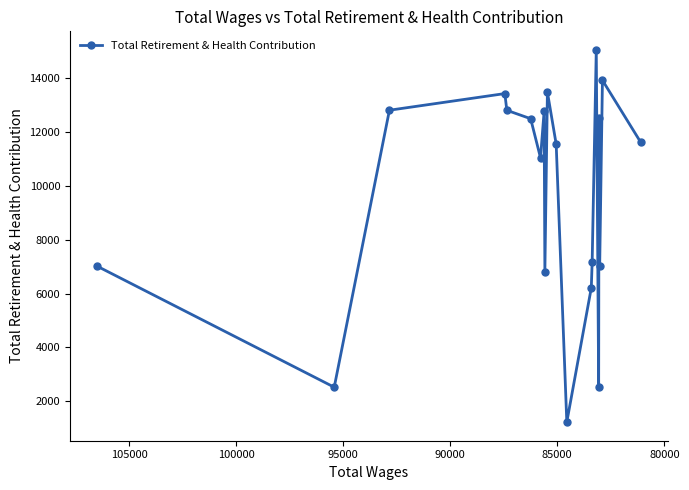

How many lines are shown in the chart?

1